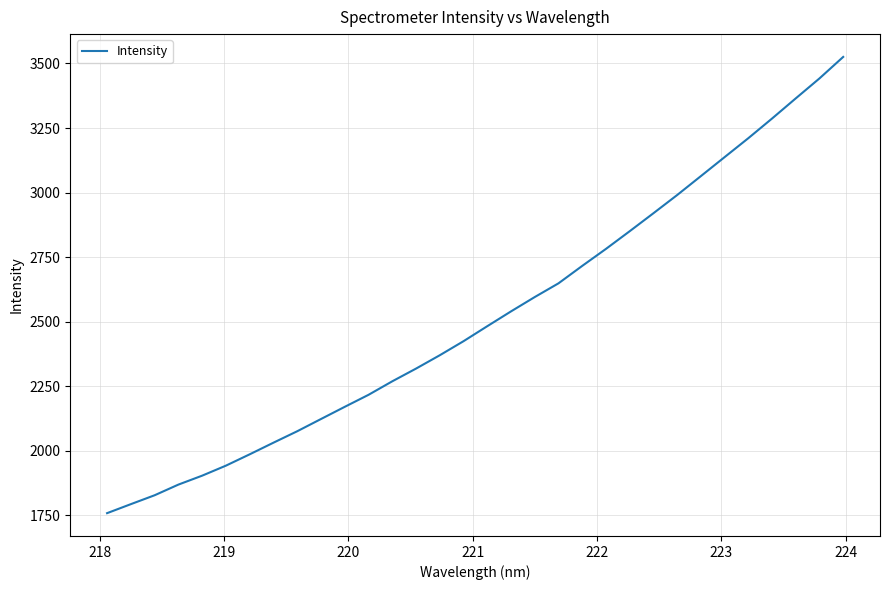

What is the smallest value displayed?

1758.3